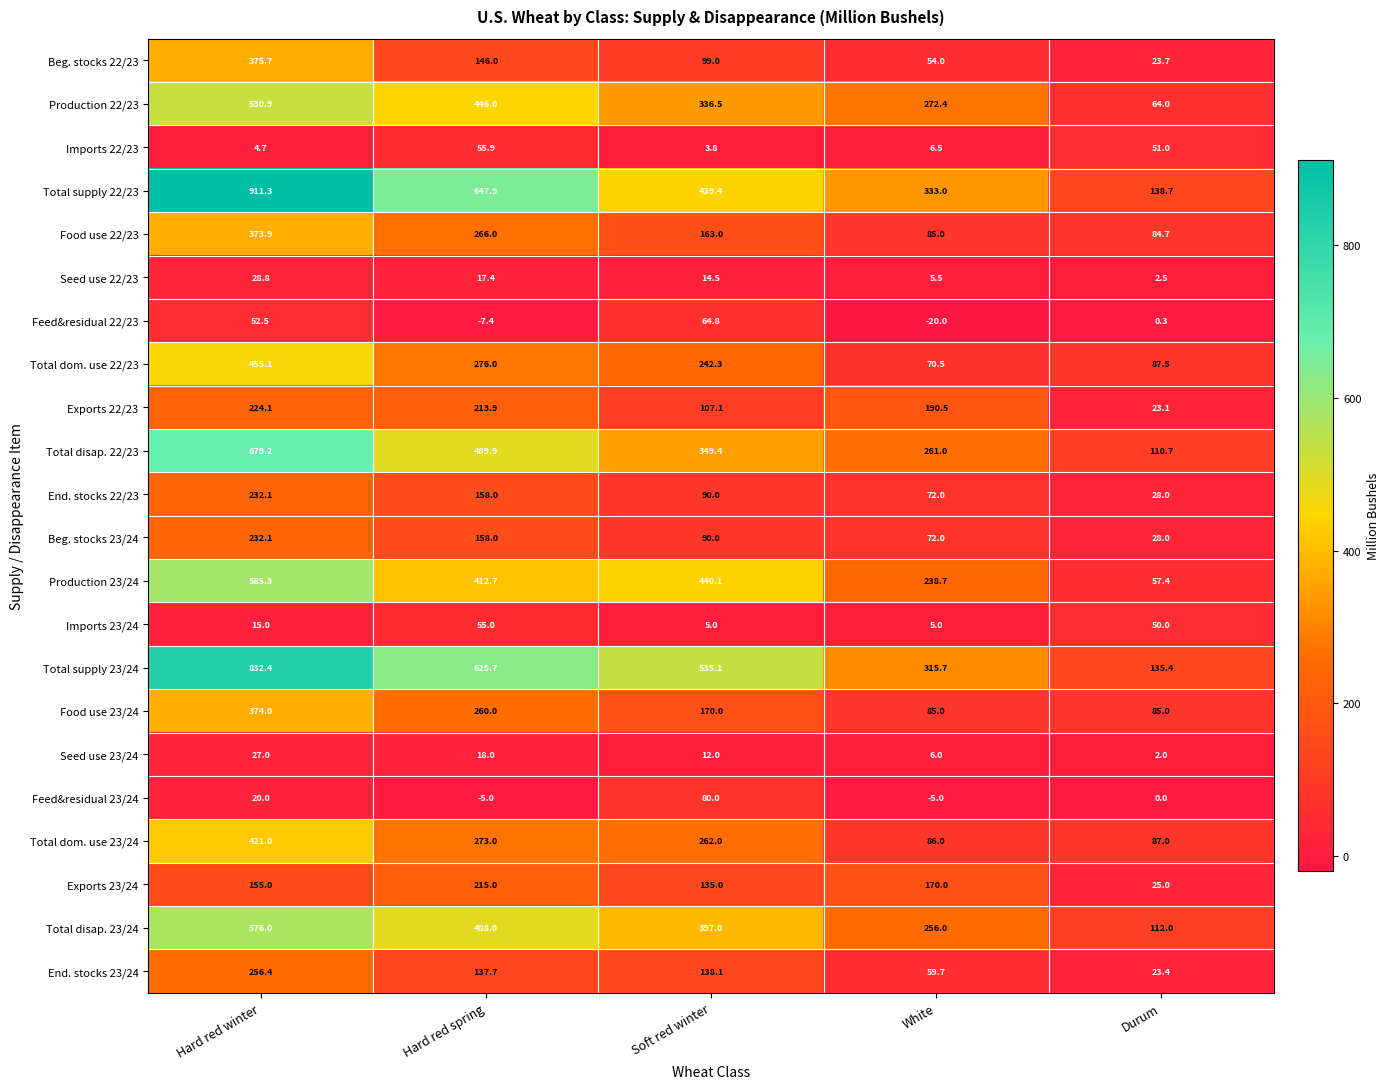

True or false: Total dom. use 23/24 has a value of 86.0 at White.

True